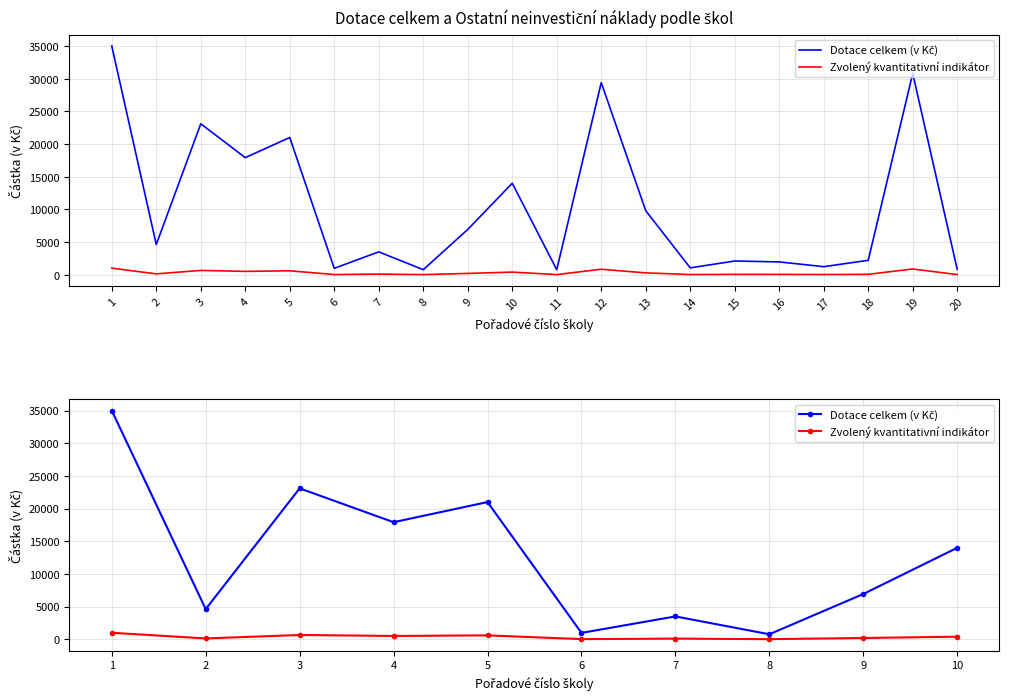

Is the value of Dotace celkem (v Kč) at 5 greater than the value of Zvolený kvantitativní indikátor at 10?

Yes